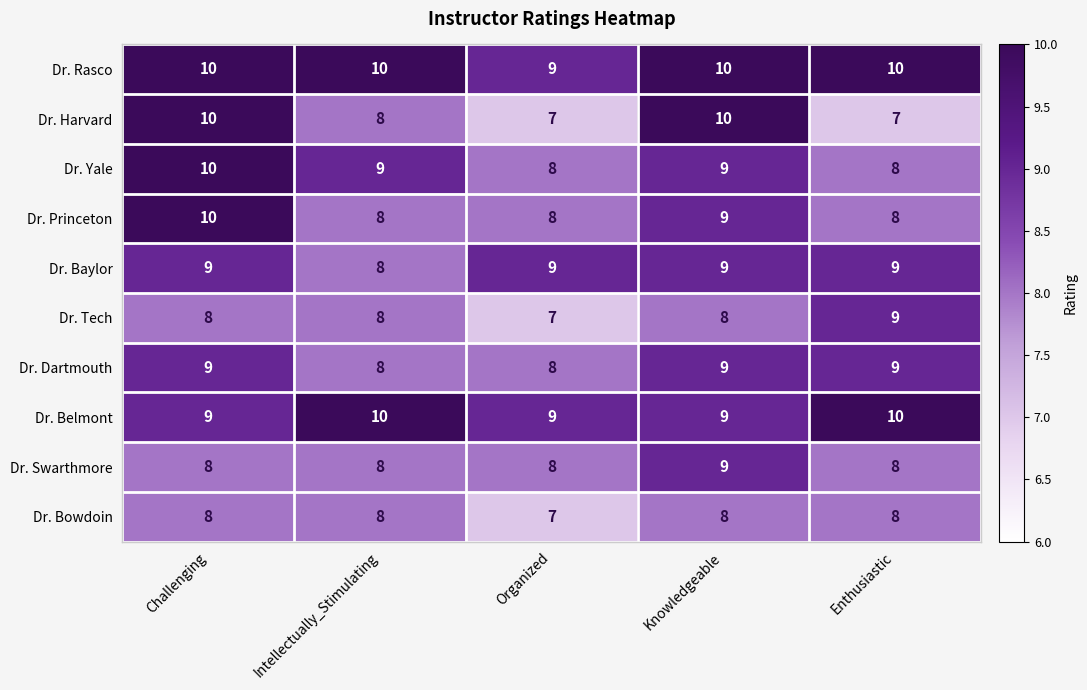

What is the maximum value for Dr. Tech?

9